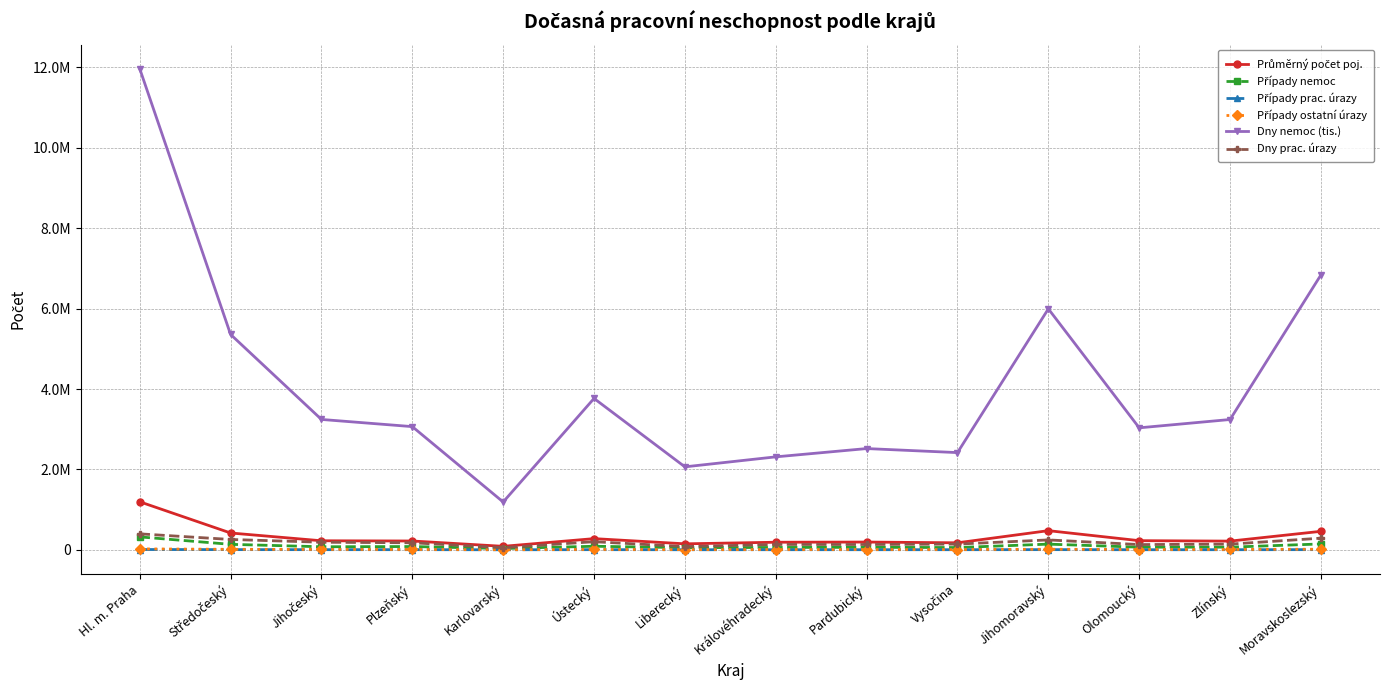

What is the label of the 1st point from the left?

Hl. m. Praha